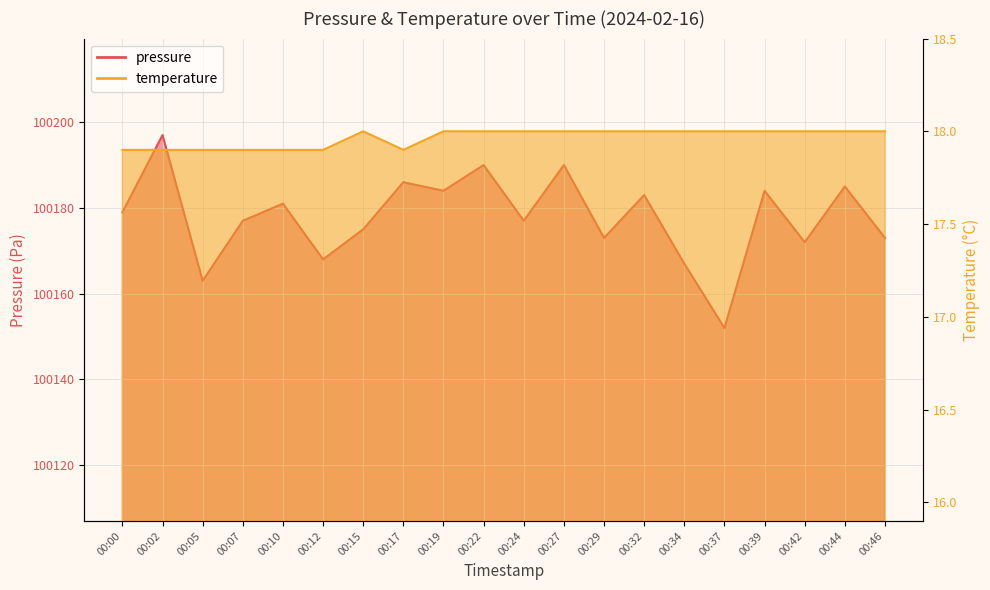

What is the minimum value for pressure?

100152.0